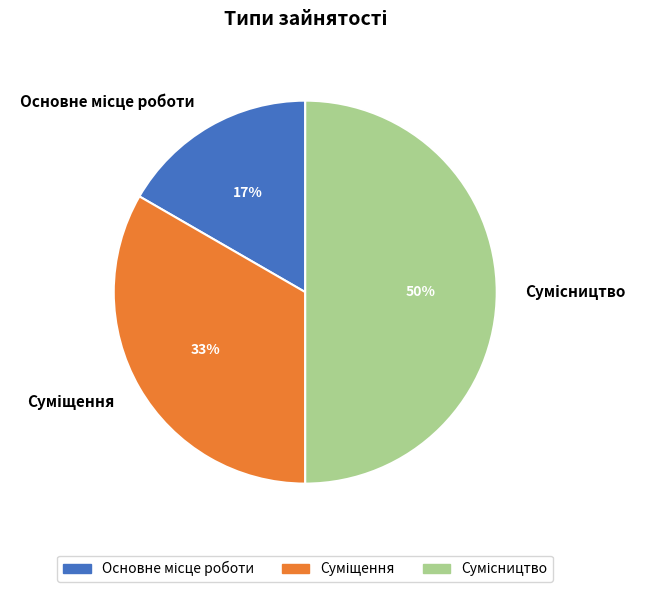

To the nearest percent, what is the average slice percentage?

33%